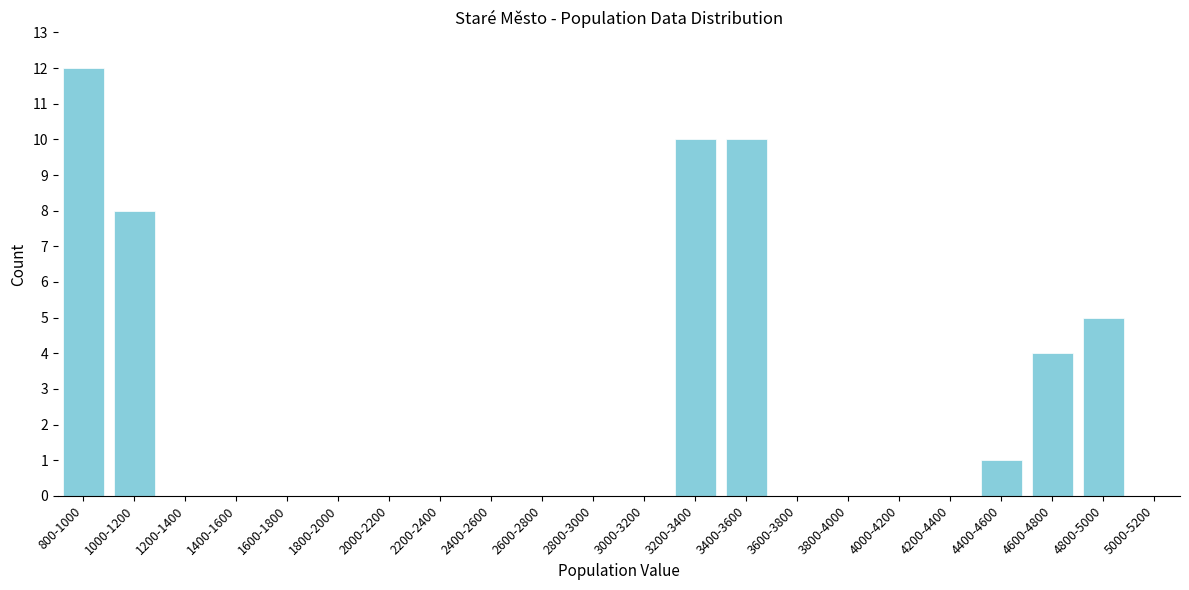

Reading left to right, transcribe all the data shown in this chart.

800-1000=12	1000-1200=8	1200-1400=0	1400-1600=0	1600-1800=0	1800-2000=0	2000-2200=0	2200-2400=0	2400-2600=0	2600-2800=0	2800-3000=0	3000-3200=0	3200-3400=10	3400-3600=10	3600-3800=0	3800-4000=0	4000-4200=0	4200-4400=0	4400-4600=1	4600-4800=4	4800-5000=5	5000-5200=0